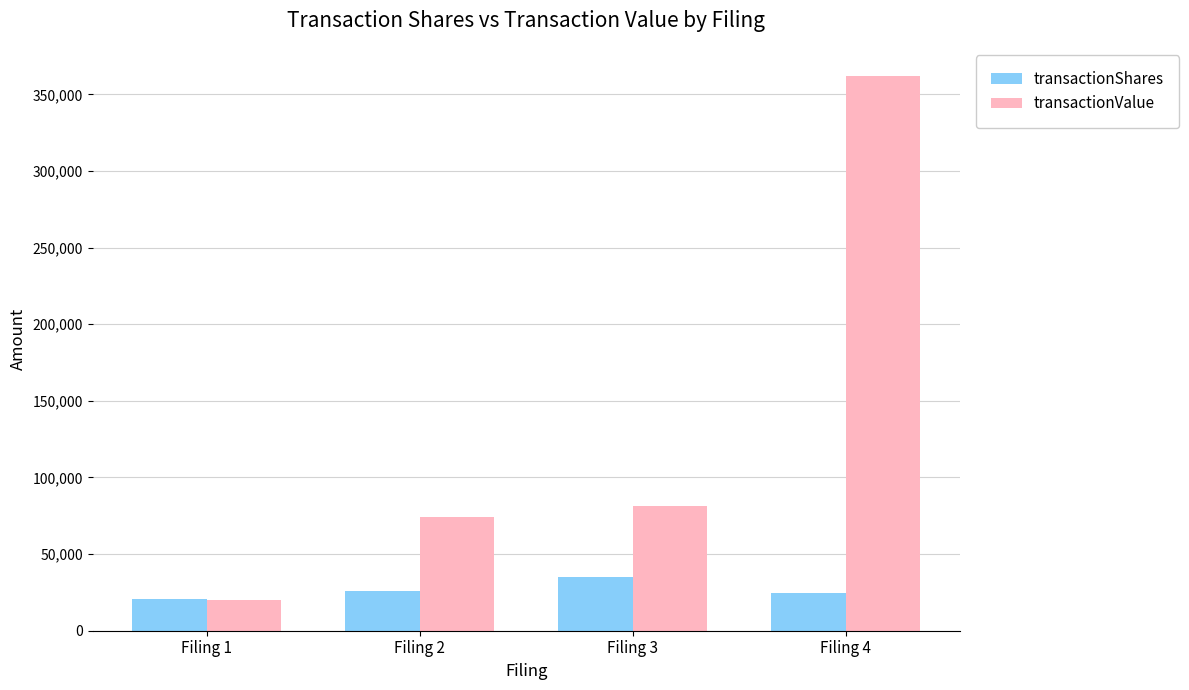

What is the maximum value shown in the chart?

362287